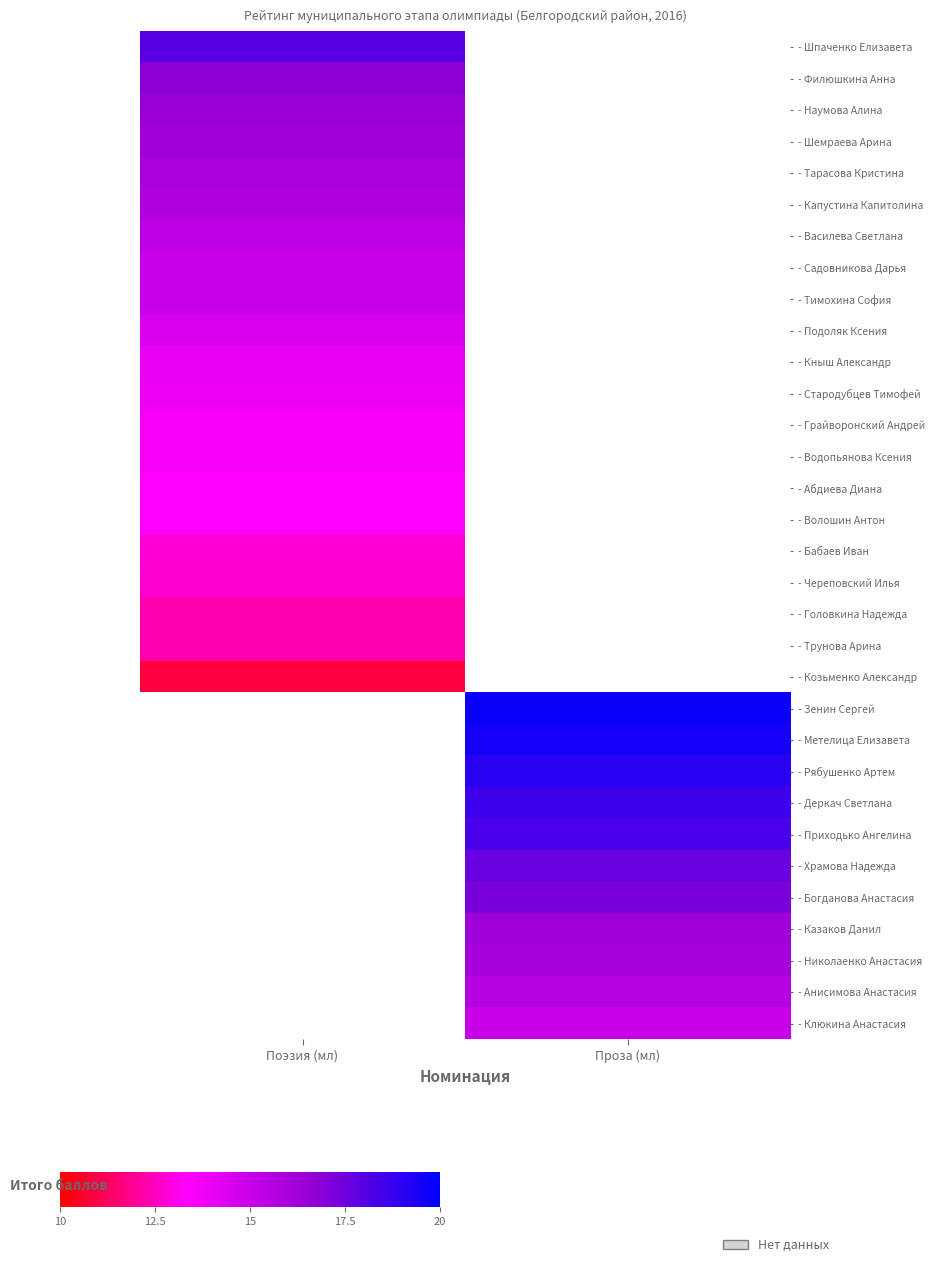

How many categories are shown in the chart?

2